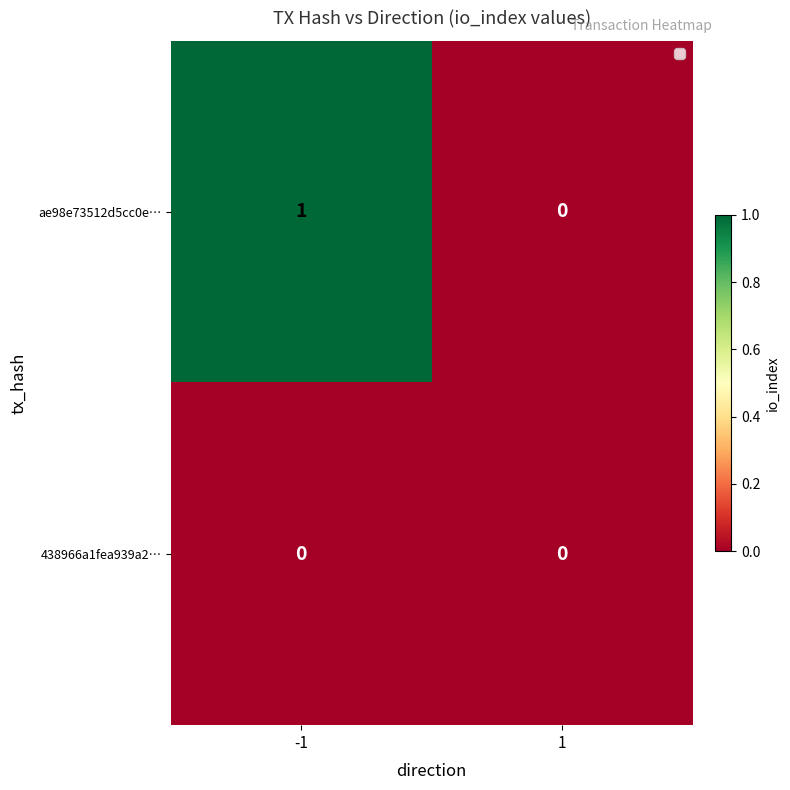

Which series has the largest total across all categories?

ae98e73512d5cc0e…